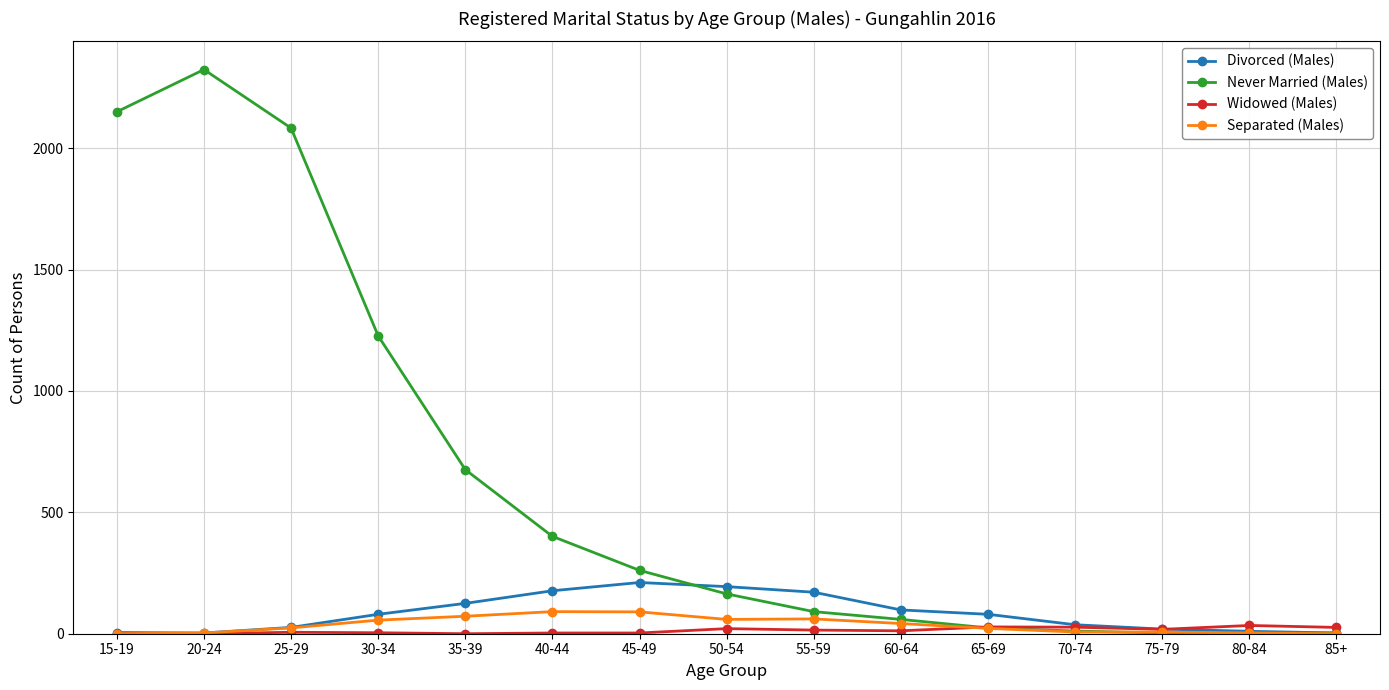

The value of Never Married (Males) at 65-69 is 24. True or false?

True